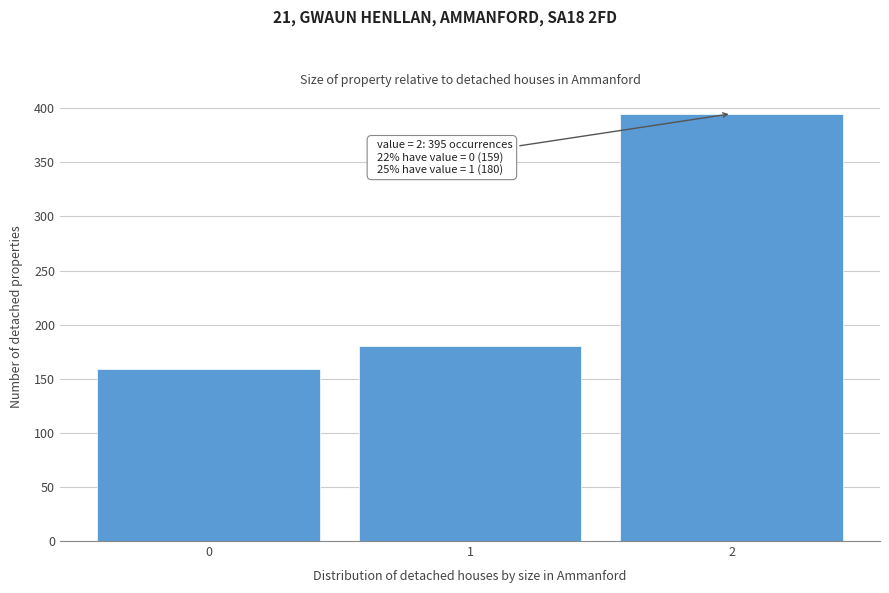

Reading left to right, what are all the values shown in this chart?

0=159	1=180	2=395